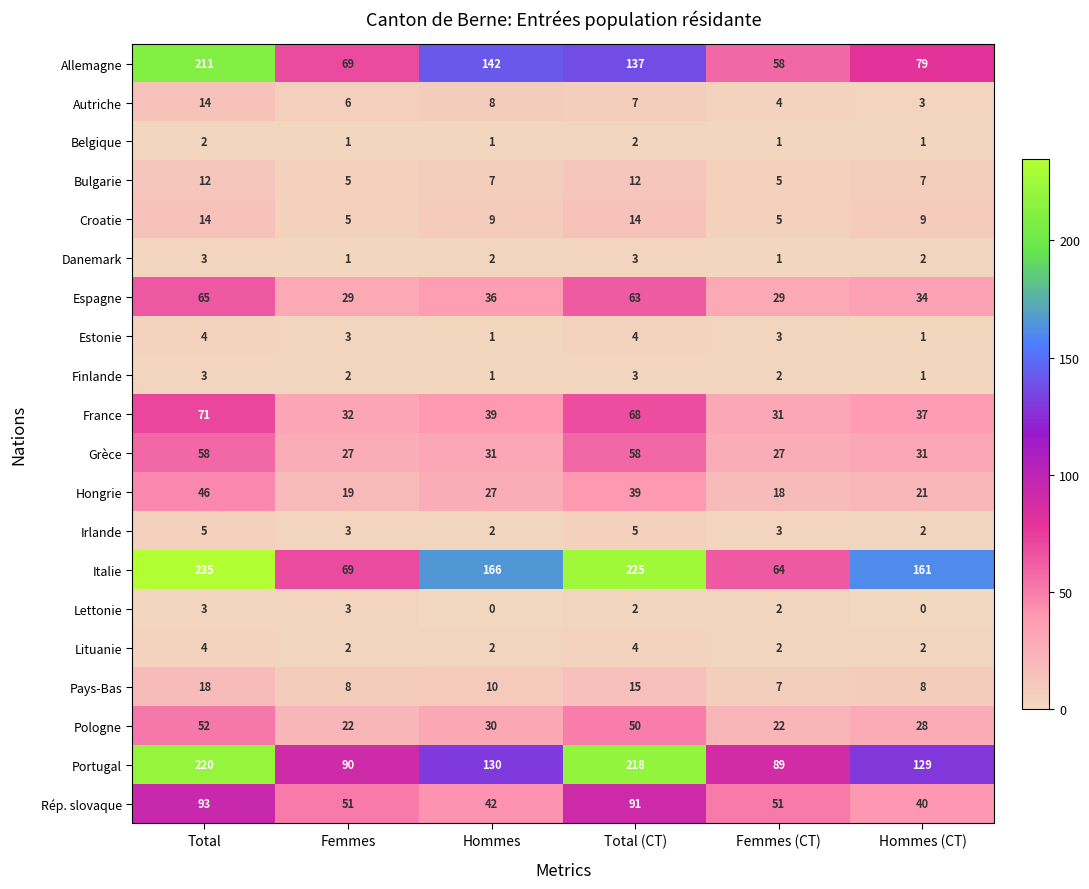

What is the sum of all Rép. slovaque values?

368